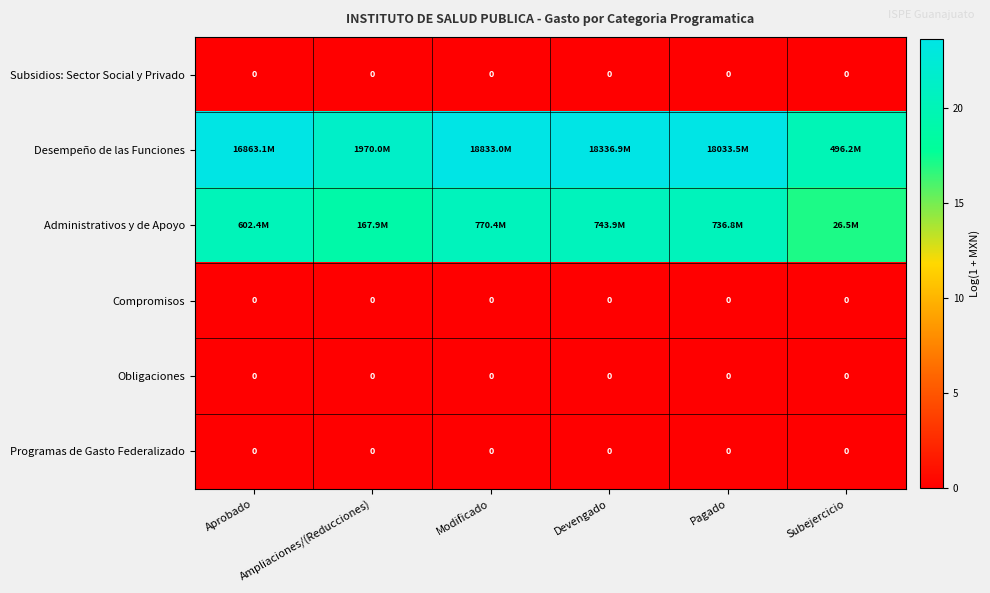

At how many categories does at least one series exceed 11?

6